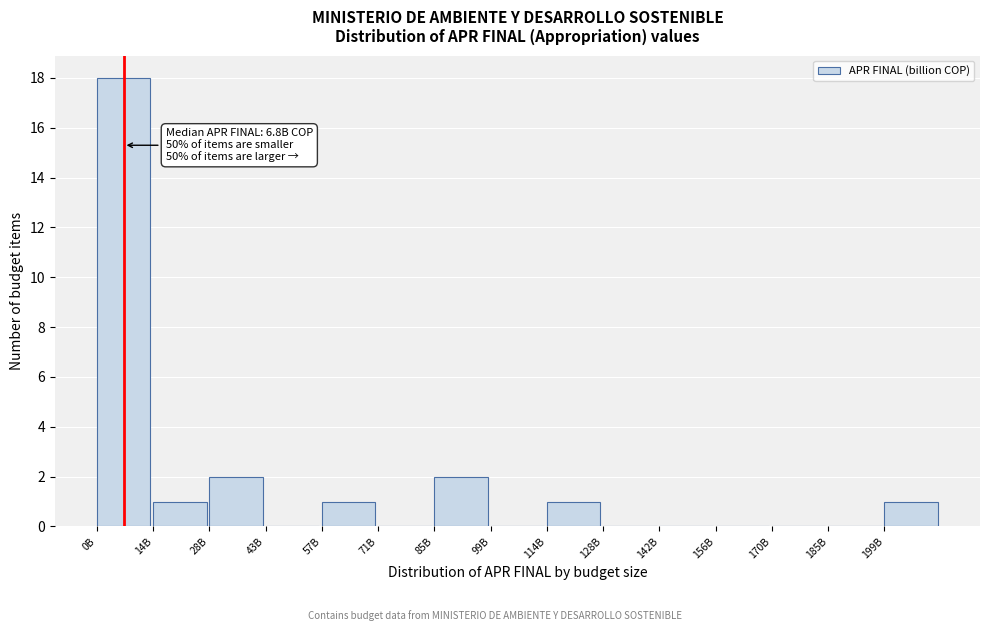

Reading left to right, list all the values displayed in this chart.

0B=18	14B=1	28B=2	43B=0	57B=1	71B=0	85B=2	99B=0	114B=1	128B=0	142B=0	156B=0	170B=0	185B=0	199B=1